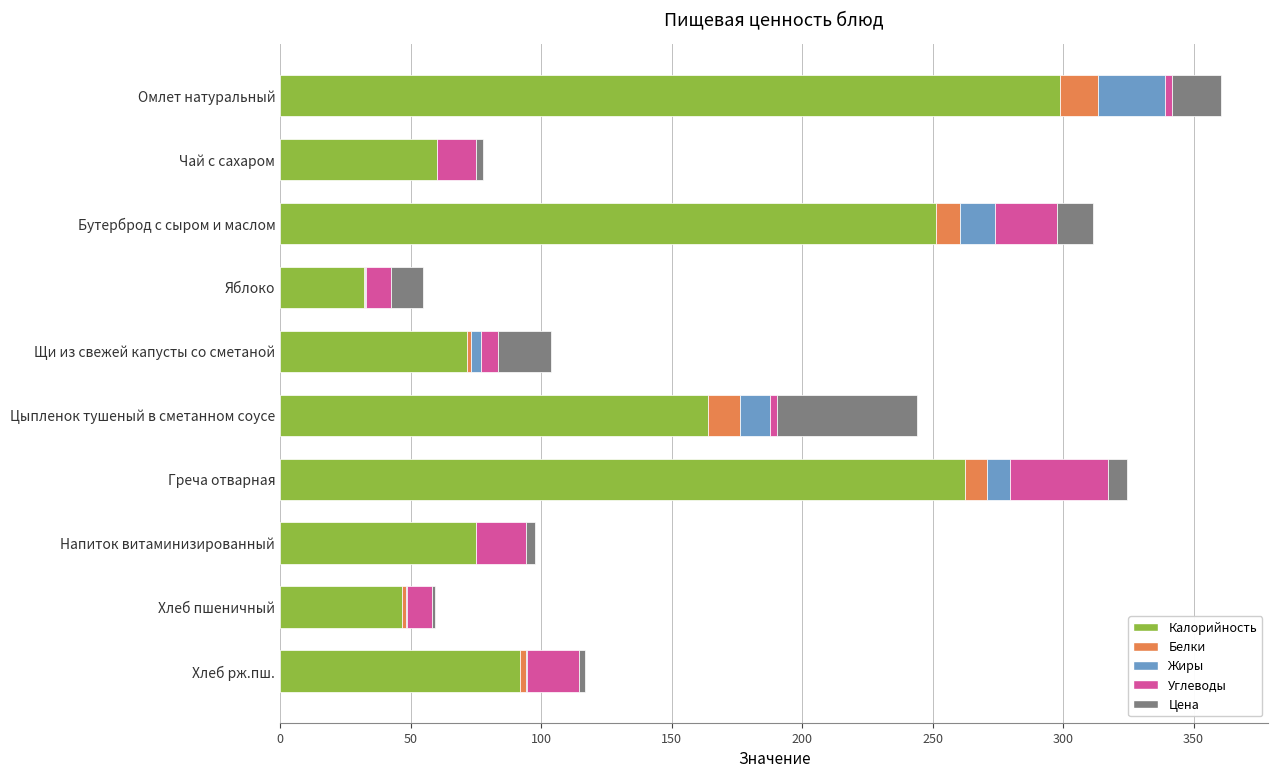

What is the maximum value for Калорийность?

299.0